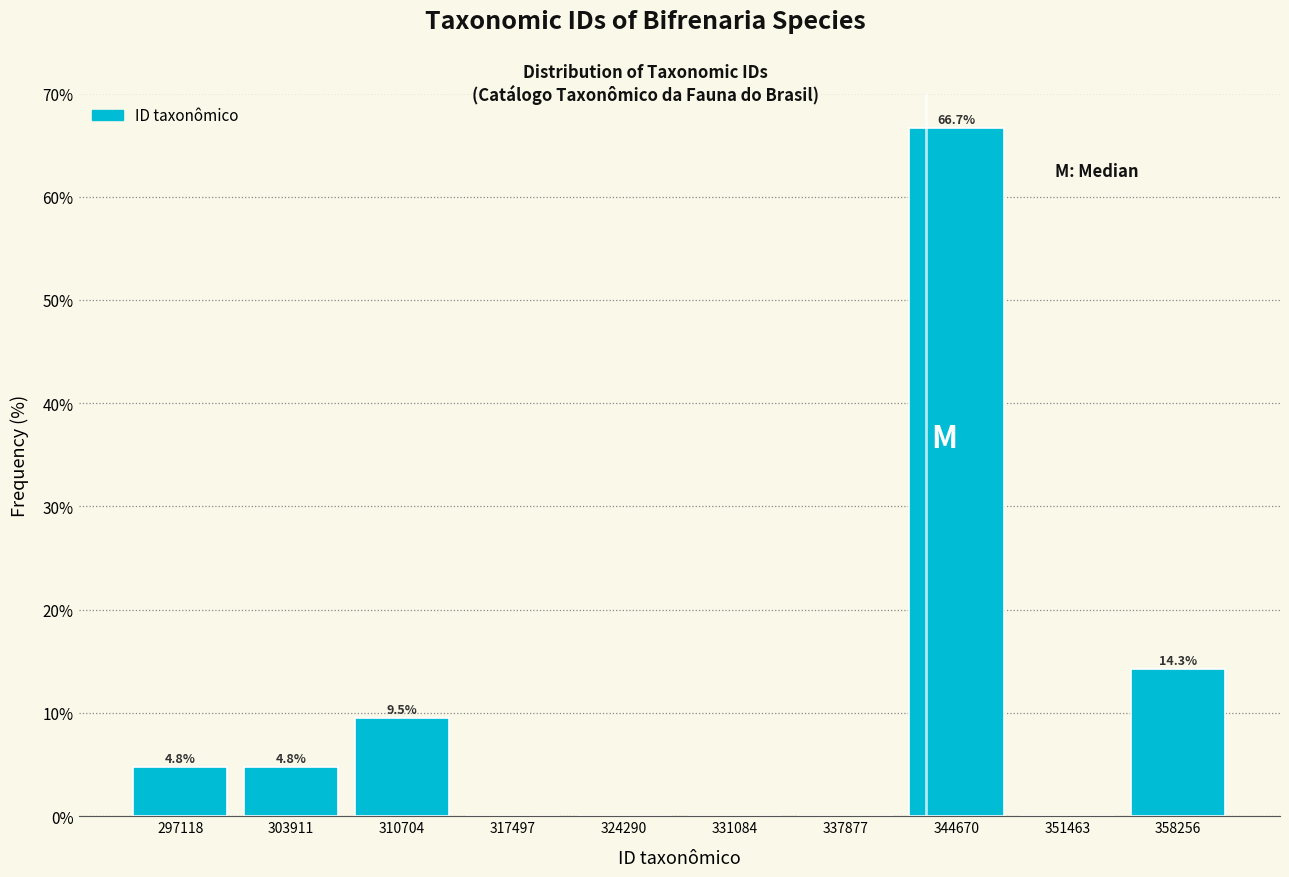

Over which range of the x-axis is the bar tallest?

341000 to 348000